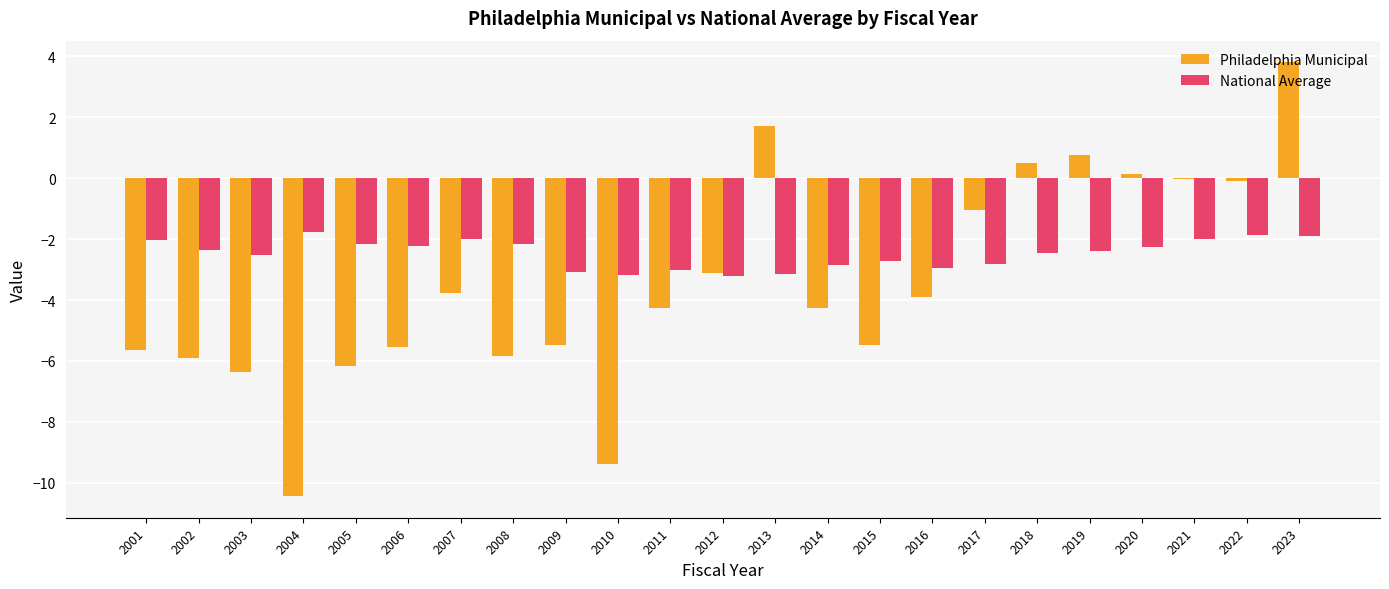

What is the sum of the Philadelphia Municipal values at 2008 and 2012?

-9.0